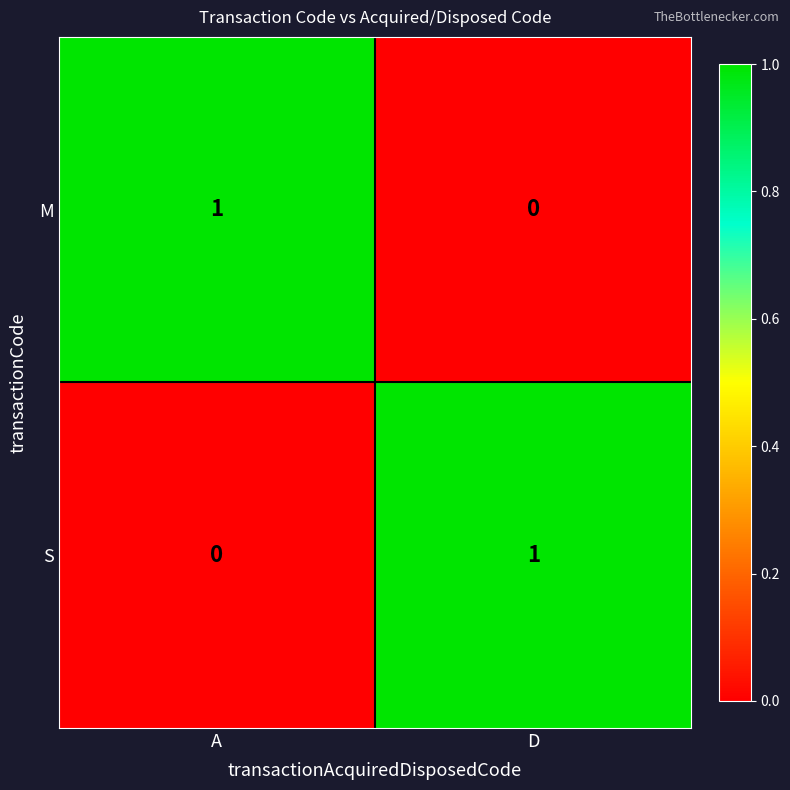

Rank the categories by S value from highest to lowest.

D, A